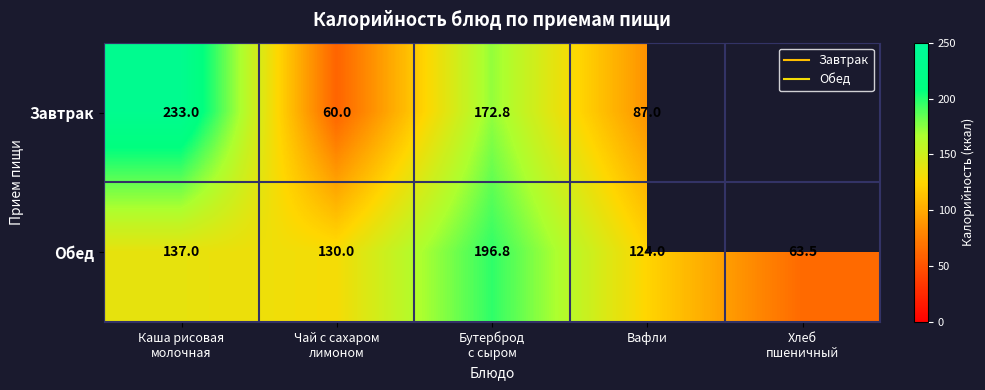

How many data points does each series have?

5